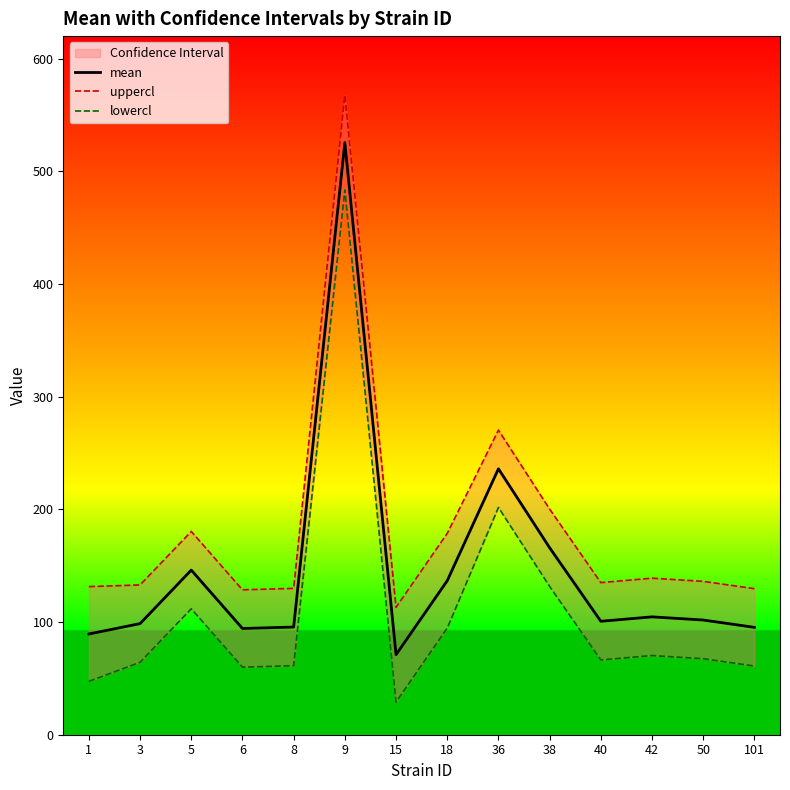

What are all the series names shown in the legend?

mean, uppercl, lowercl